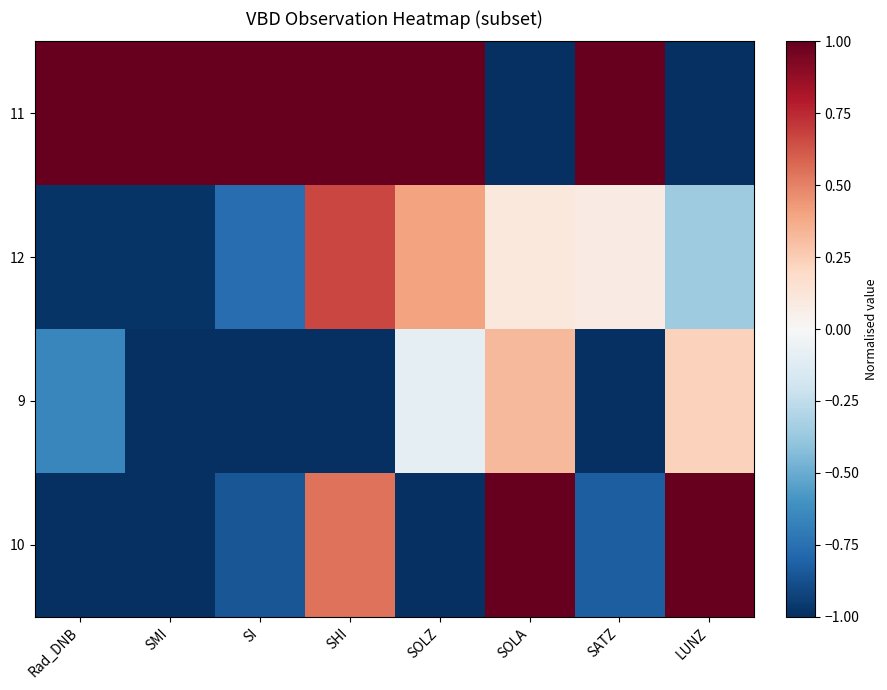

List the series in order of their peak value, highest first.

11, 10, 12, 9